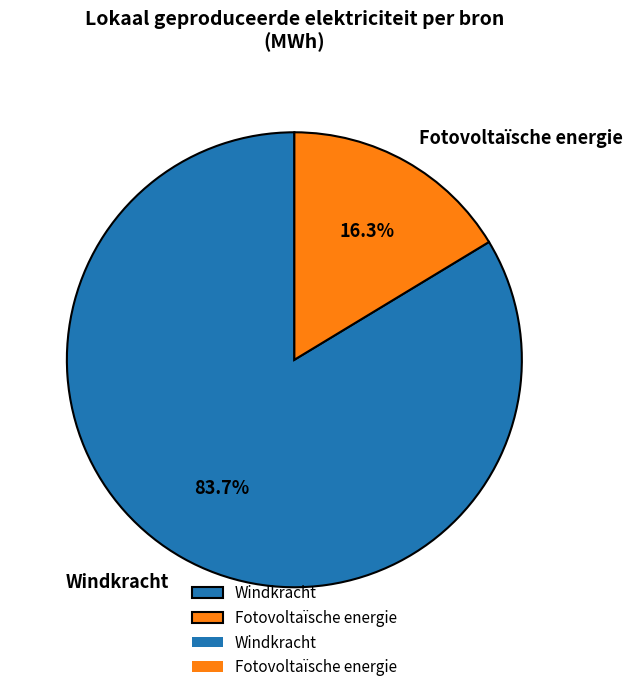

Does any single category account for the majority?

Yes